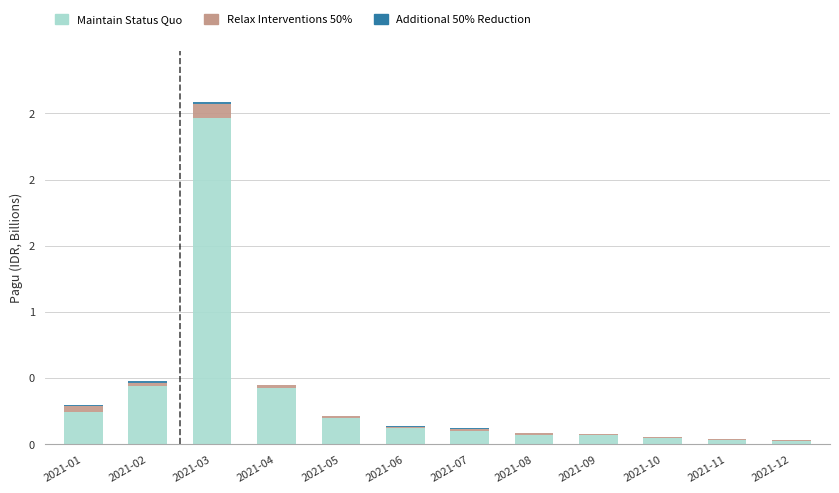

Are the bars grouped side by side (vs. stacked)?

No